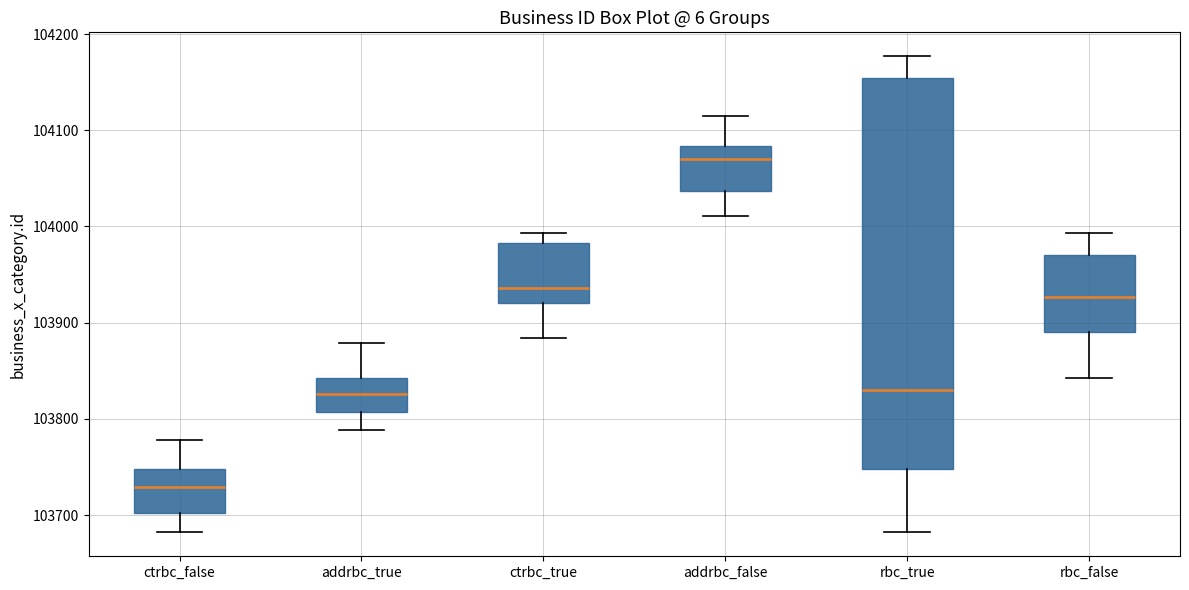

Reading left to right, transcribe this box plot: for each box, give where its median line is, the range the box spans, and where its two whiskers end, as read against the y-axis. The values are not printed on the chart, so give them approximately, as read against the axis.

ctrbc_false: median 103730, box 103700 to 103750, whiskers 103680 to 103780
addrbc_true: median 103830, box 103810 to 103840, whiskers 103790 to 103880
ctrbc_true: median 103940, box 103920 to 103980, whiskers 103880 to 103990
addrbc_false: median 104070, box 104040 to 104080, whiskers 104010 to 104120
rbc_true: median 103830, box 103750 to 104150, whiskers 103680 to 104180
rbc_false: median 103930, box 103890 to 103970, whiskers 103840 to 103990